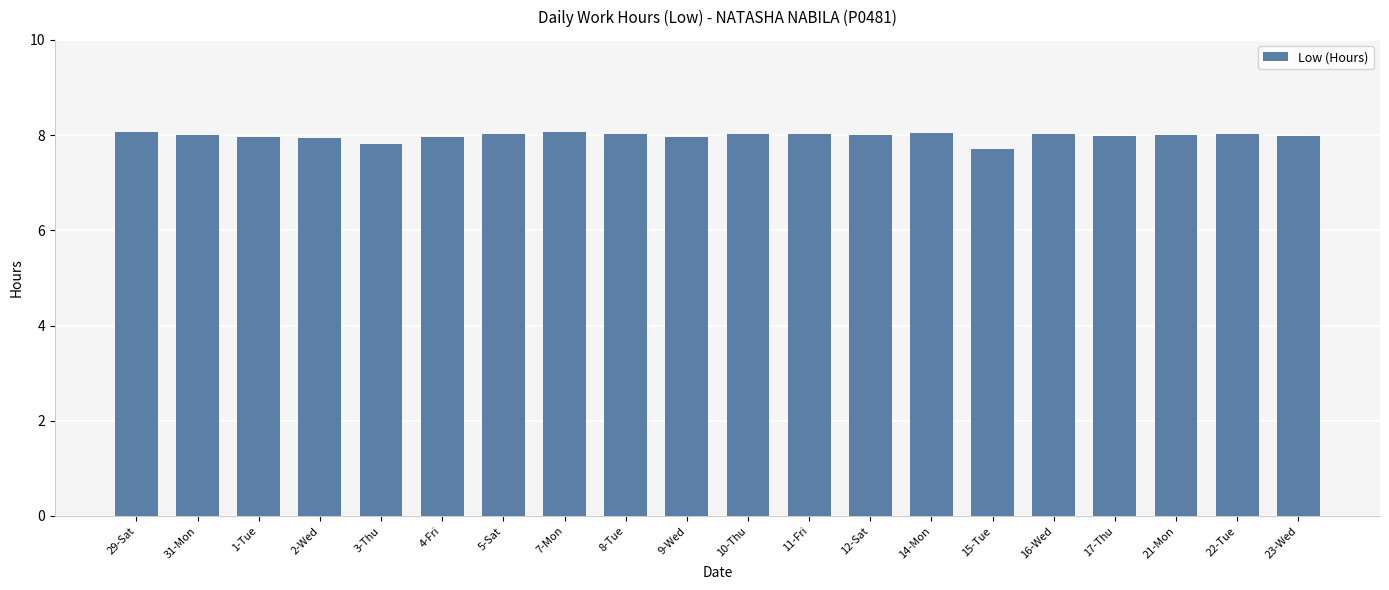

How many series are shown in this chart?

1